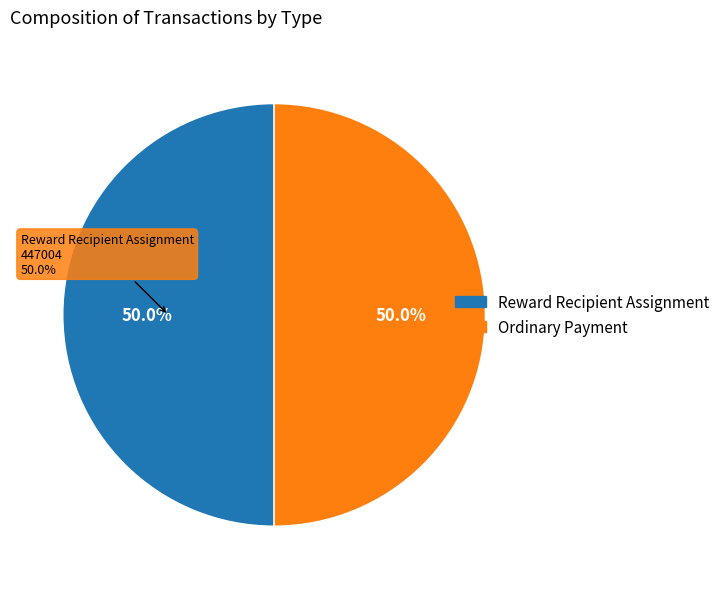

Which category has the smallest portion of the pie?

Ordinary Payment